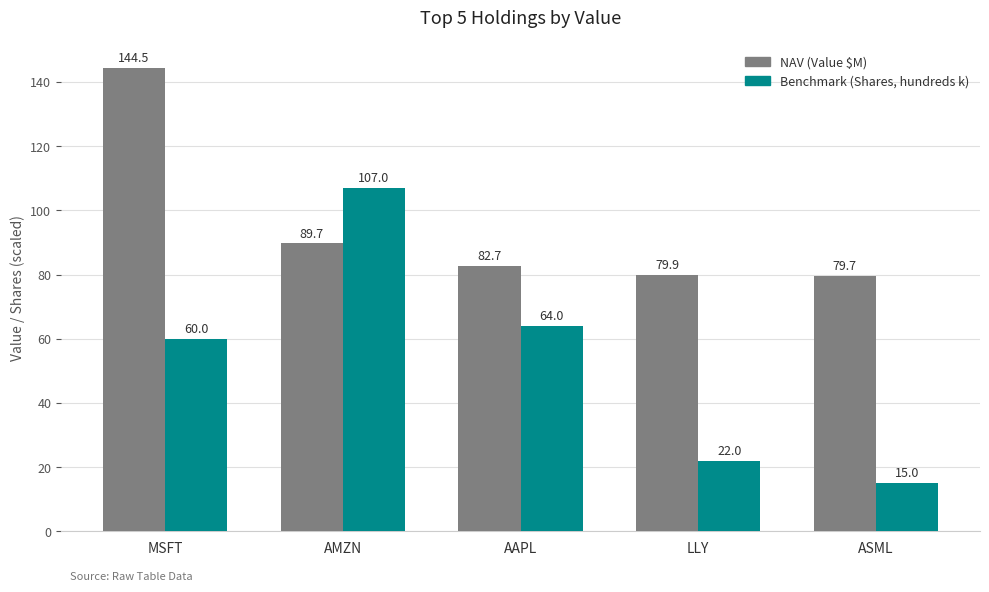

What is the total value across all series at ASML?

94.7